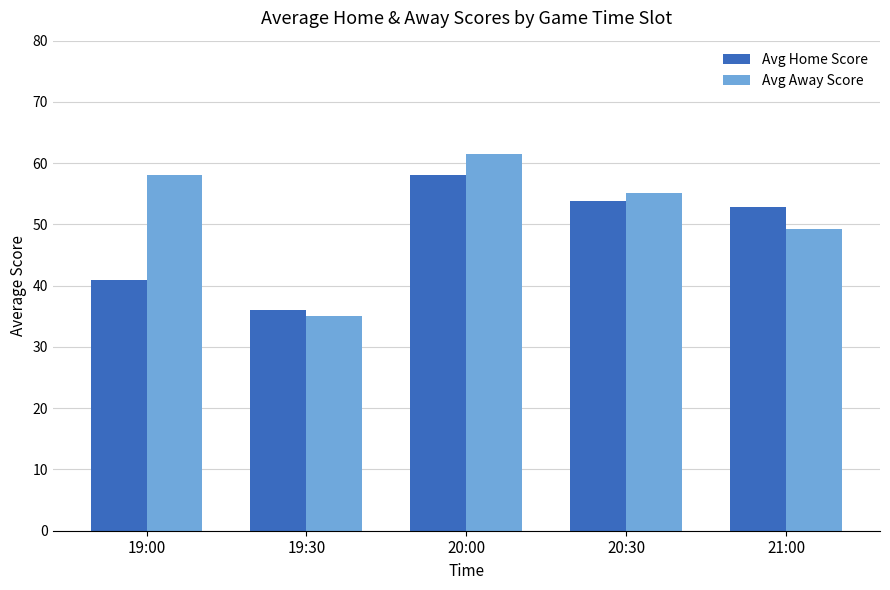

At how many categories does at least one series exceed 40?

4